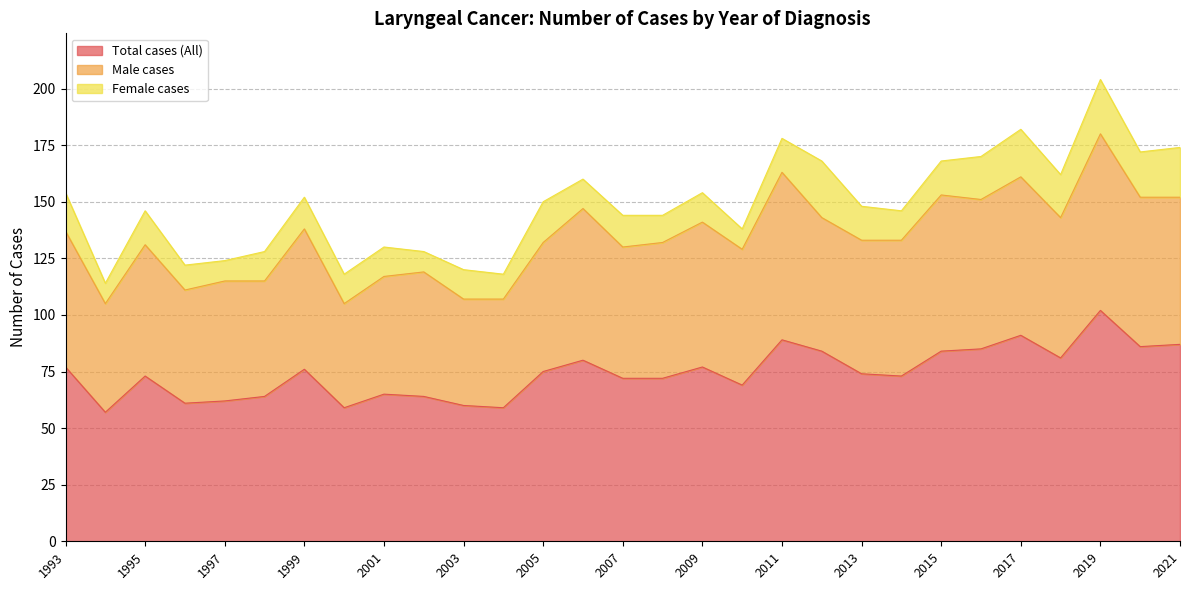

How many interior local valleys does the Total cases (All) series have?

8